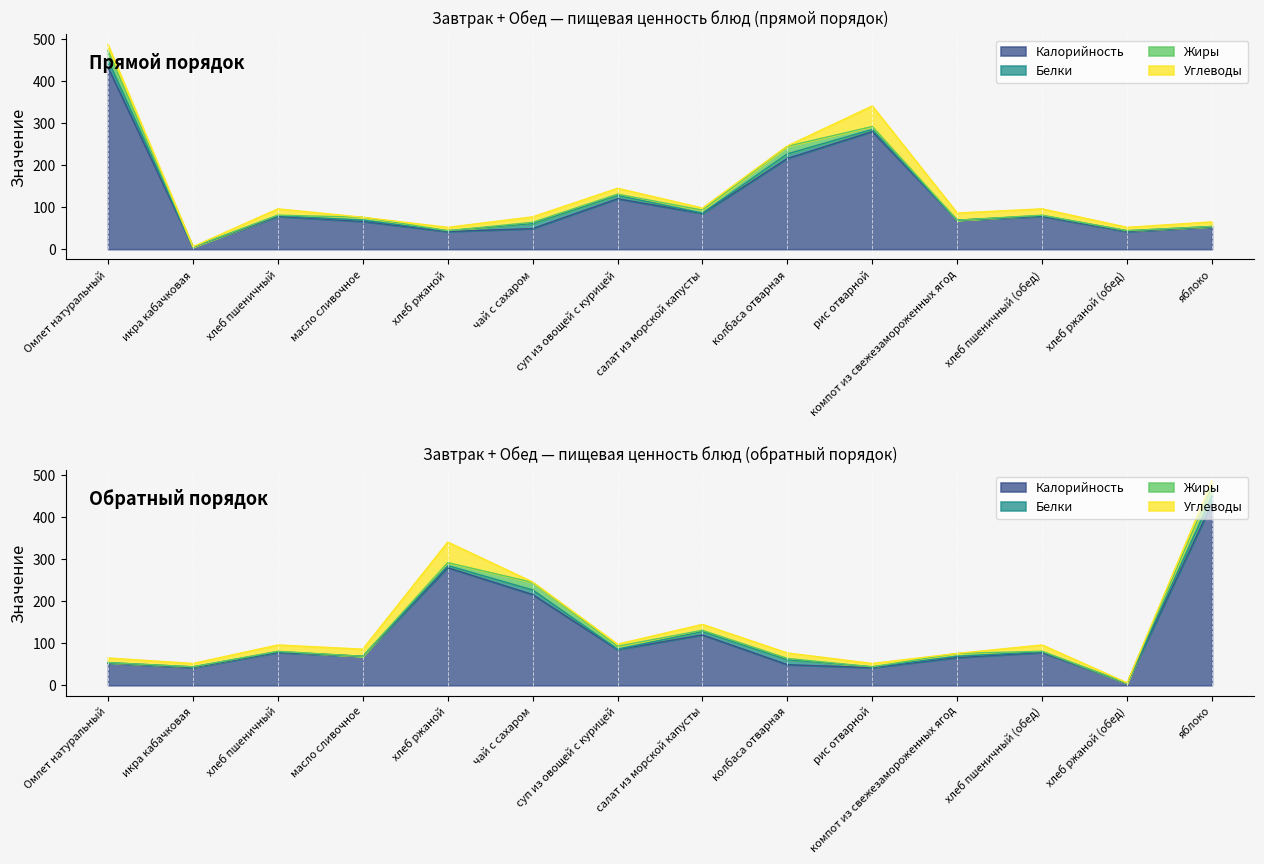

How many interior local peaks does the Белки series have?

3